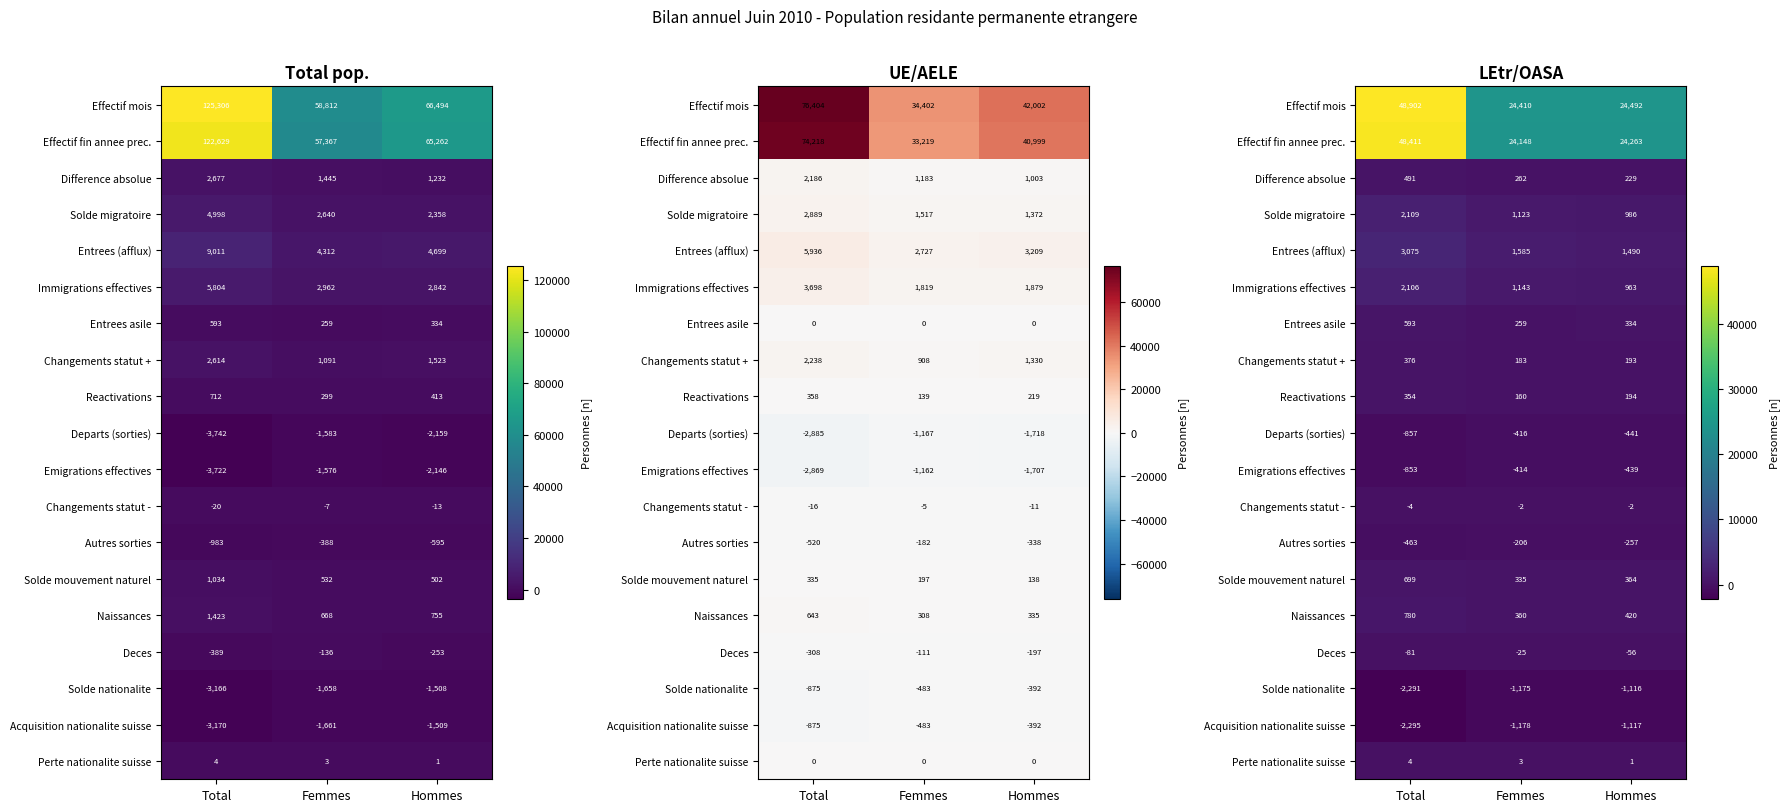

Which series has the largest range (max minus min)?

Effectif mois